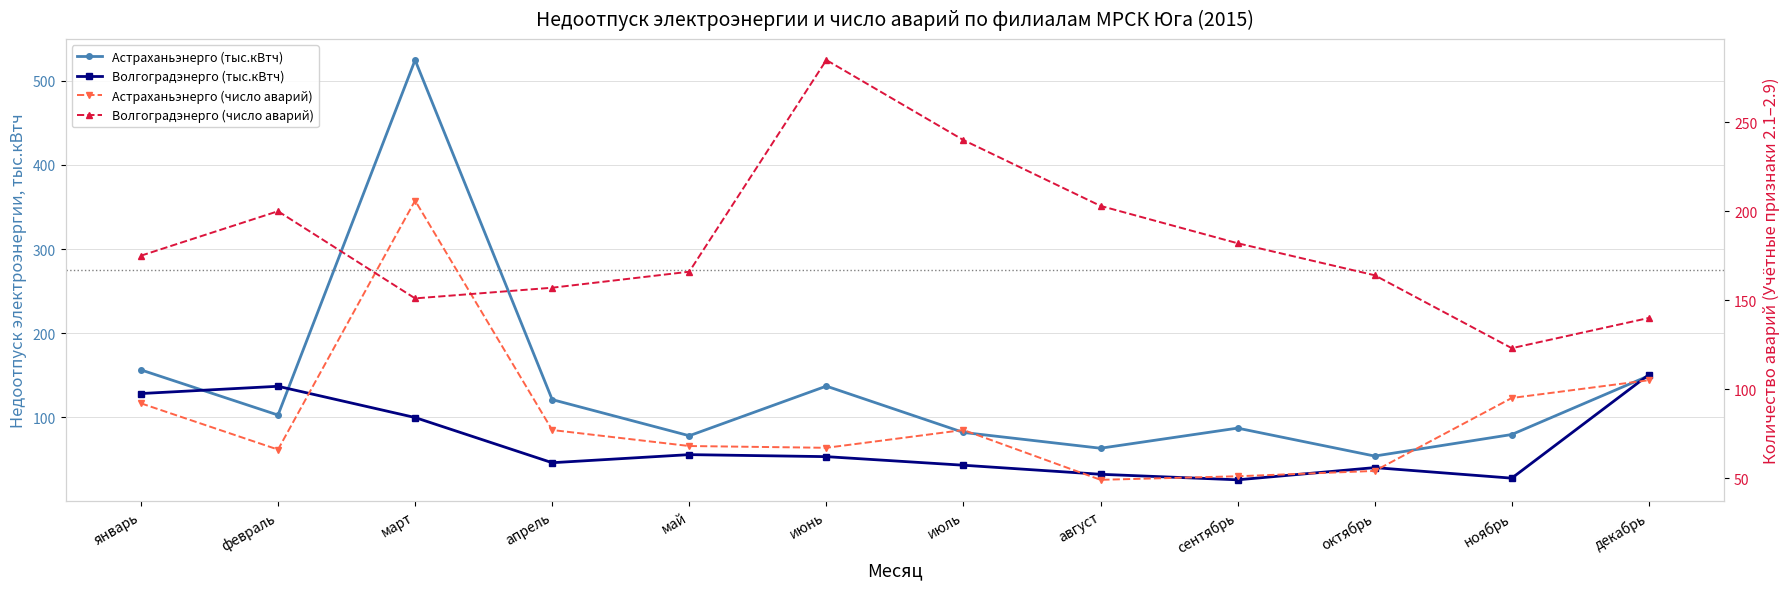

Is the value of Астраханьэнерго (число аварий) at ноябрь greater than the value of Волгоградэнерго (тыс.кВтч) at ноябрь?

Yes